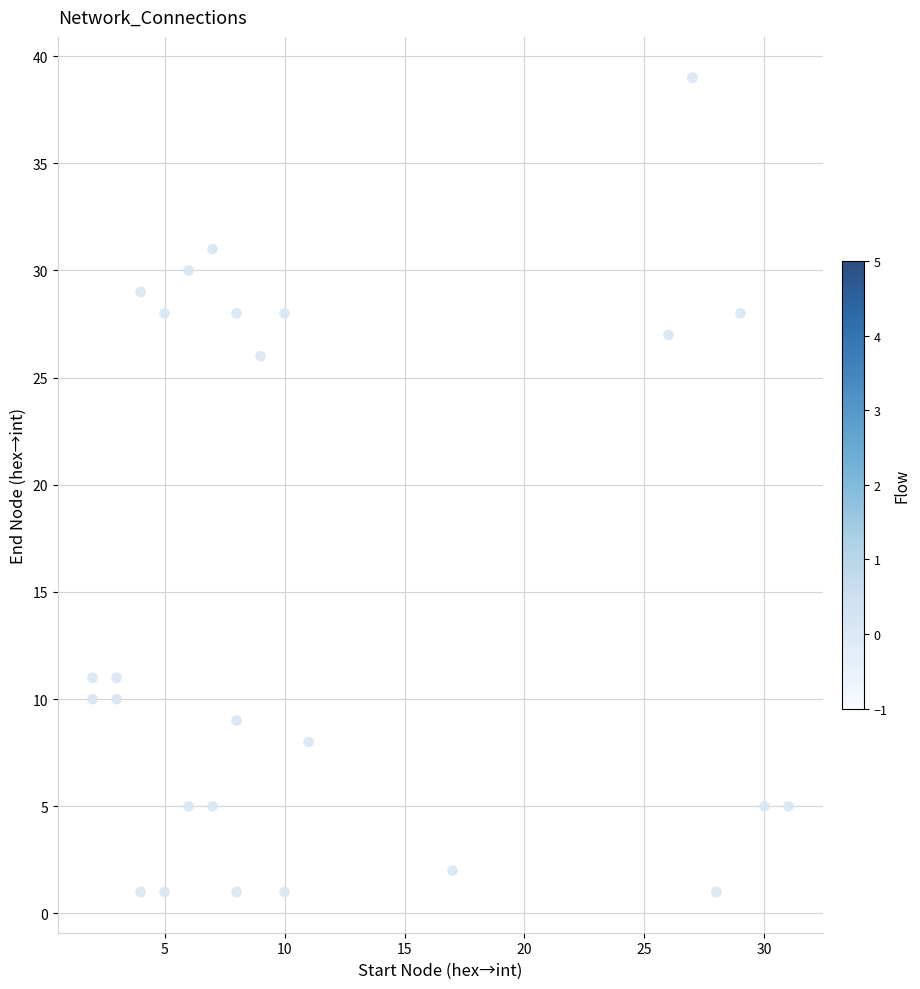

What is the range of X values (max minus min)?

29